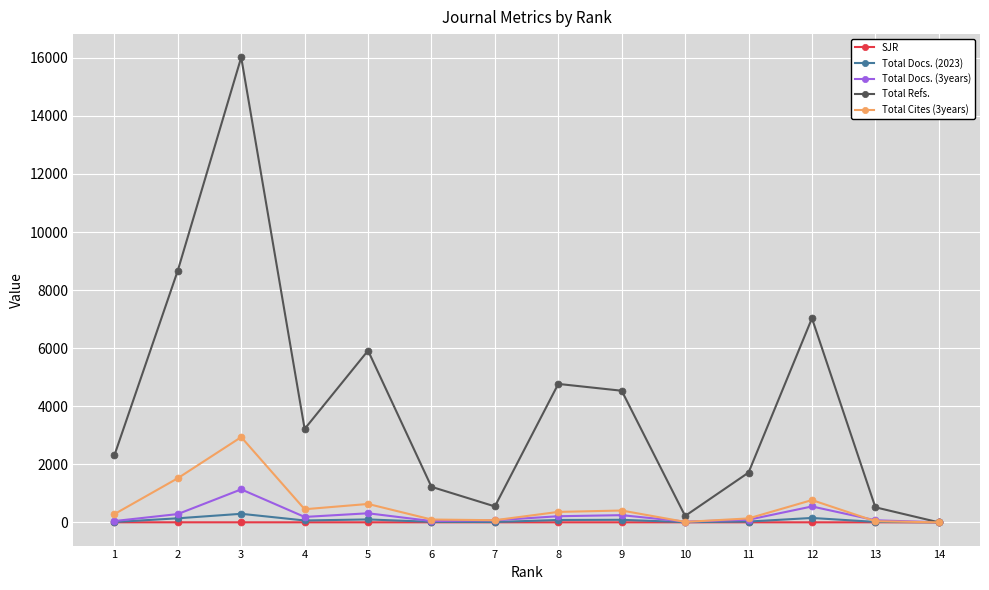

Which series has the widest spread of values?

Total Refs.